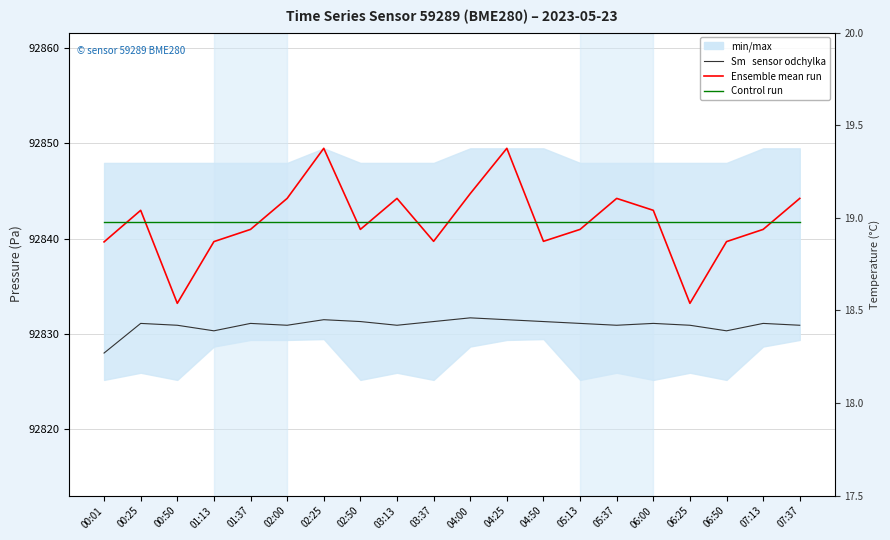

Is this an area chart (filled region under the line)?

No